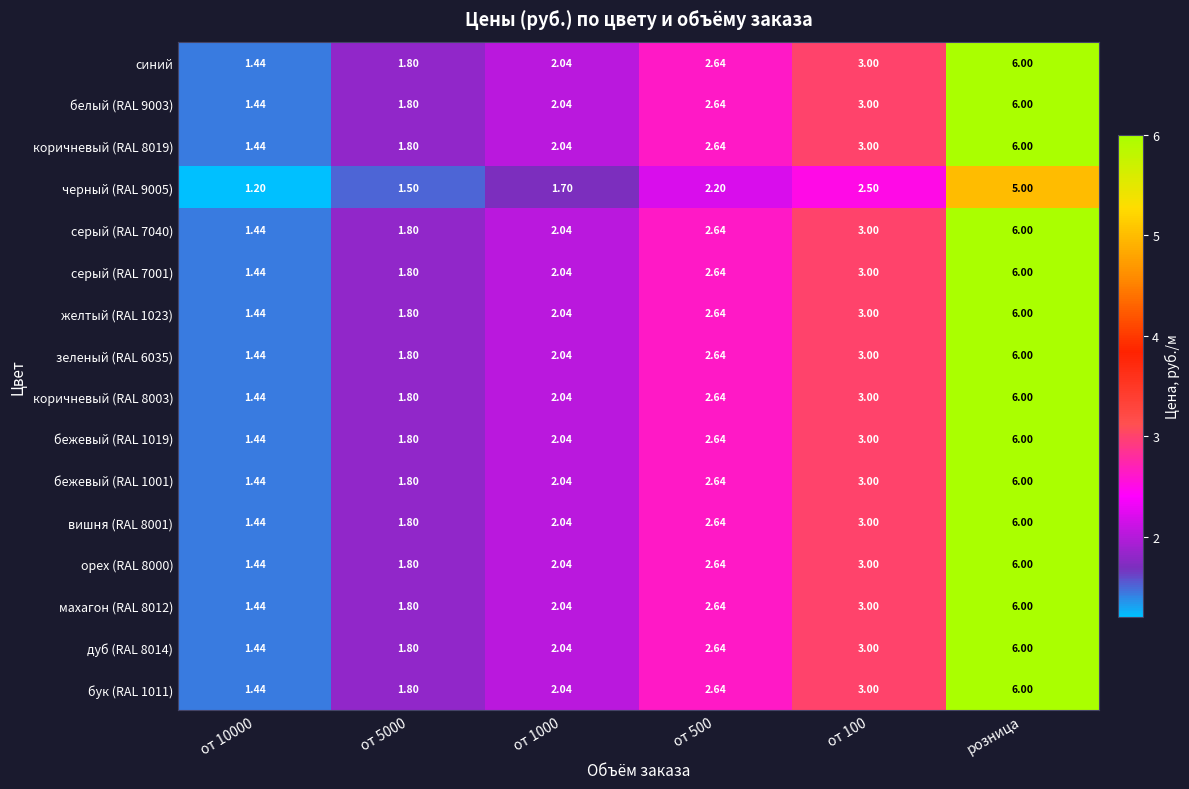

At which category is the sum across all series the highest?

розница